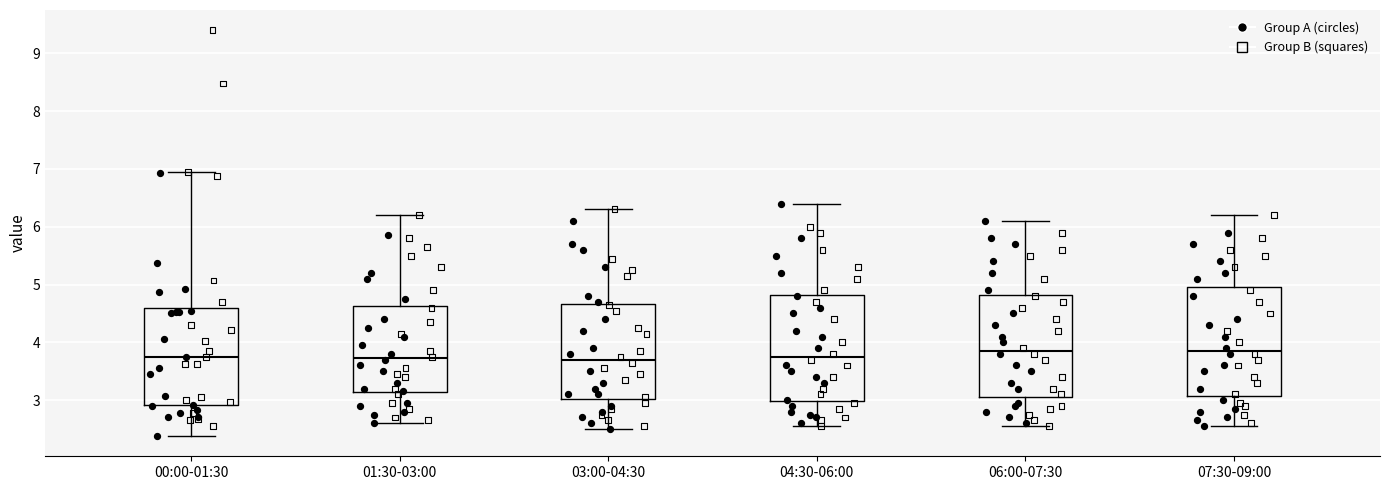

Where does the median line of the box for 04:30-06:00 sit on the y-axis? The values are not printed on the chart, so give them approximately, as read against the axis.

3.8